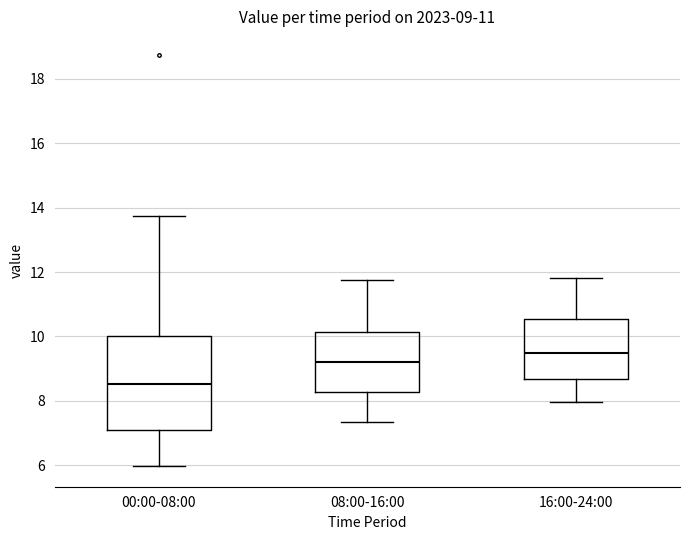

Which box is the tallest, from its lower edge to its upper edge?

00:00-08:00